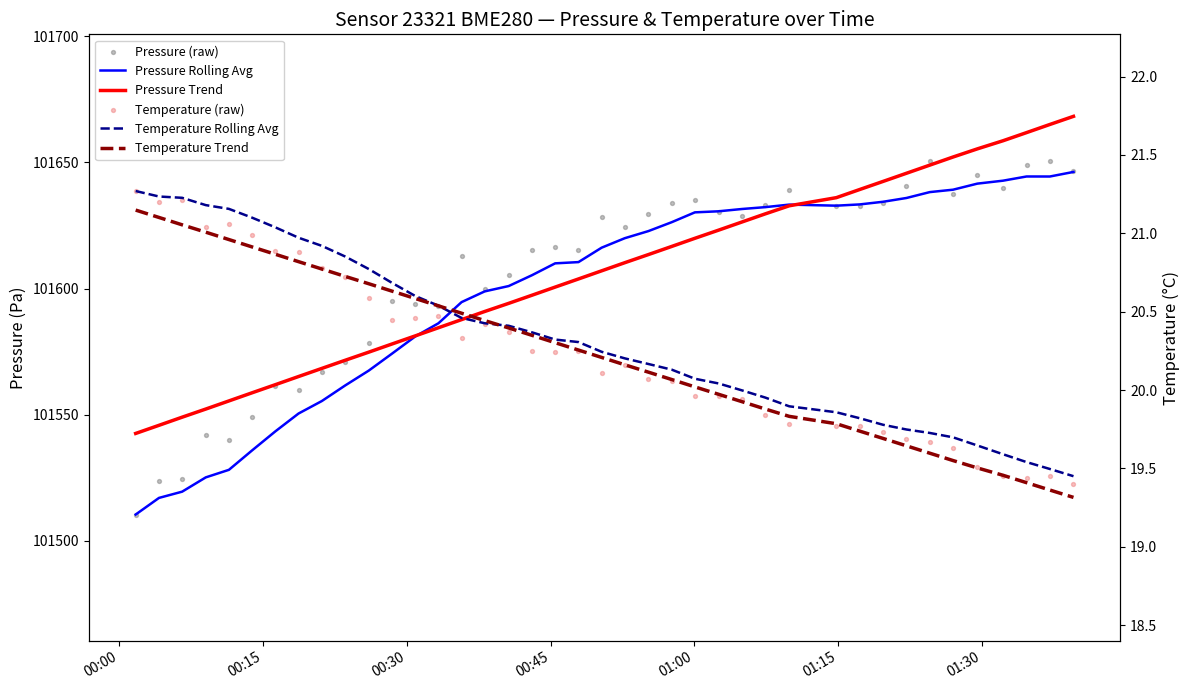

What are all the series names shown in the legend?

Pressure Rolling Avg, Pressure Trend, Pressure (raw), Temperature Rolling Avg, Temperature Trend, Temperature (raw)